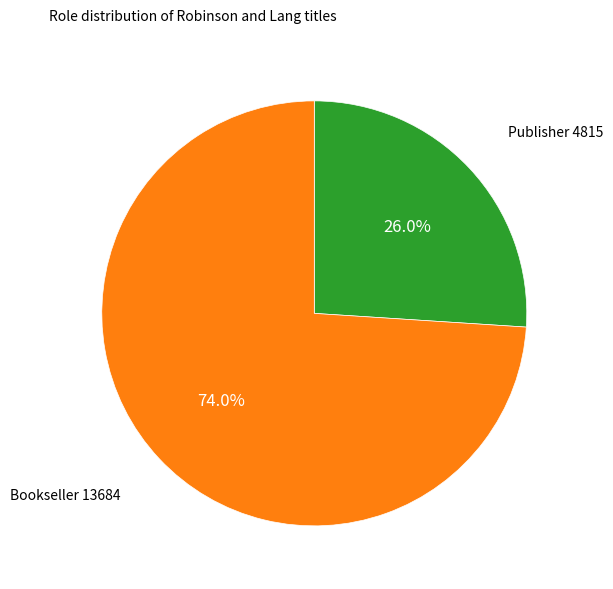

Combined, what portion of the pie is Bookseller and Publisher?

100.0%